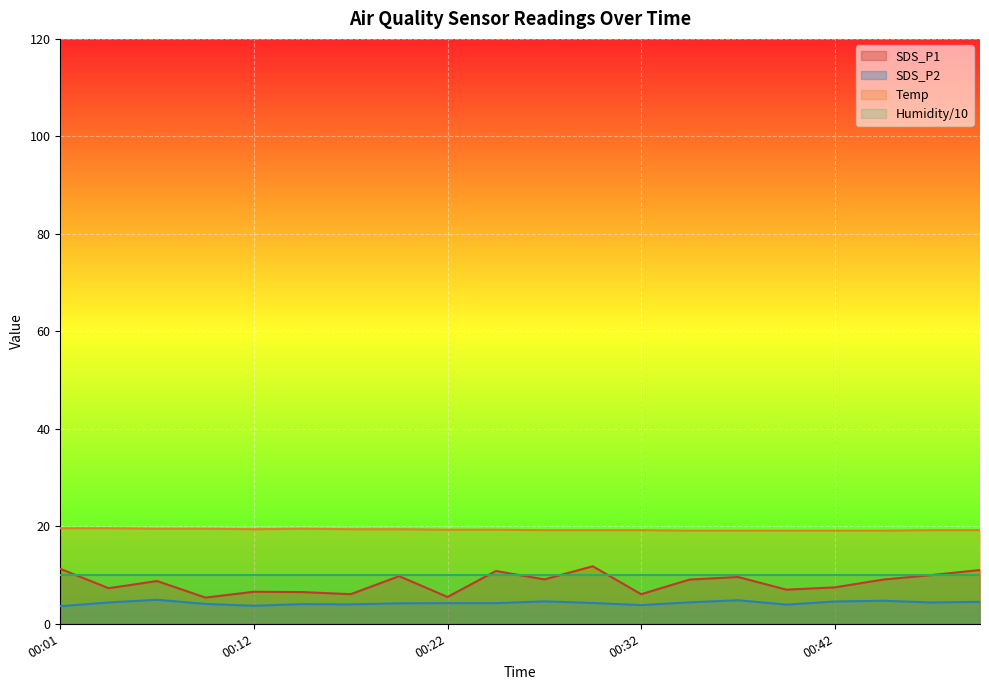

At which label does SDS_P2 first exceed 4?

00:04